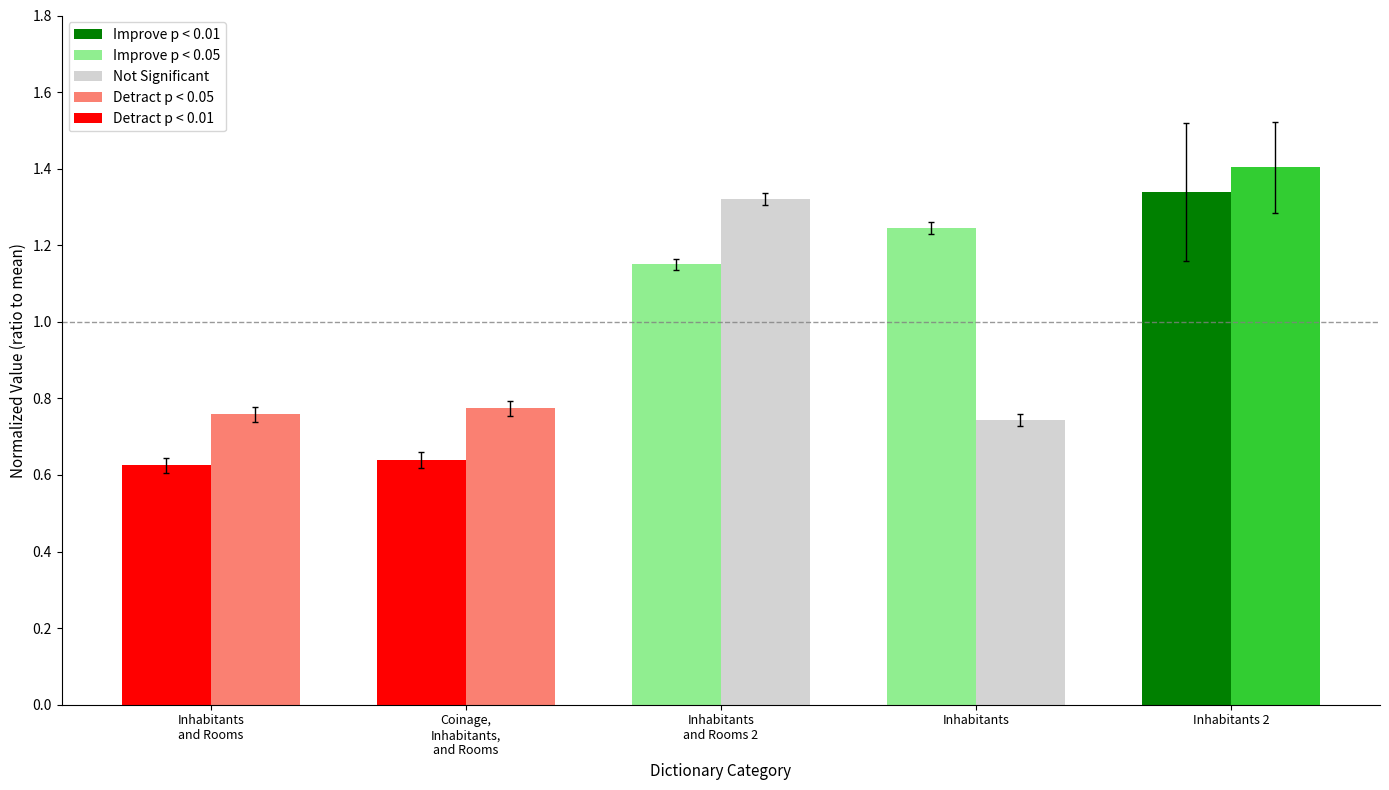

Which category has the lowest value across all series?

Inhabitants and Rooms